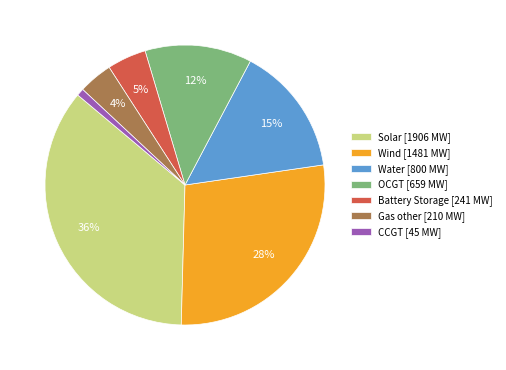

To the nearest percent, what portion does Battery Storage [241 MW] represent?

5%